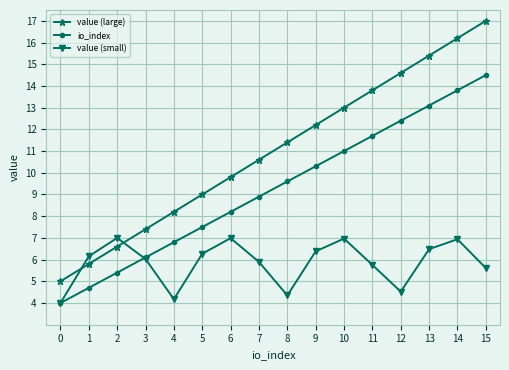

How many lines are shown in the chart?

3